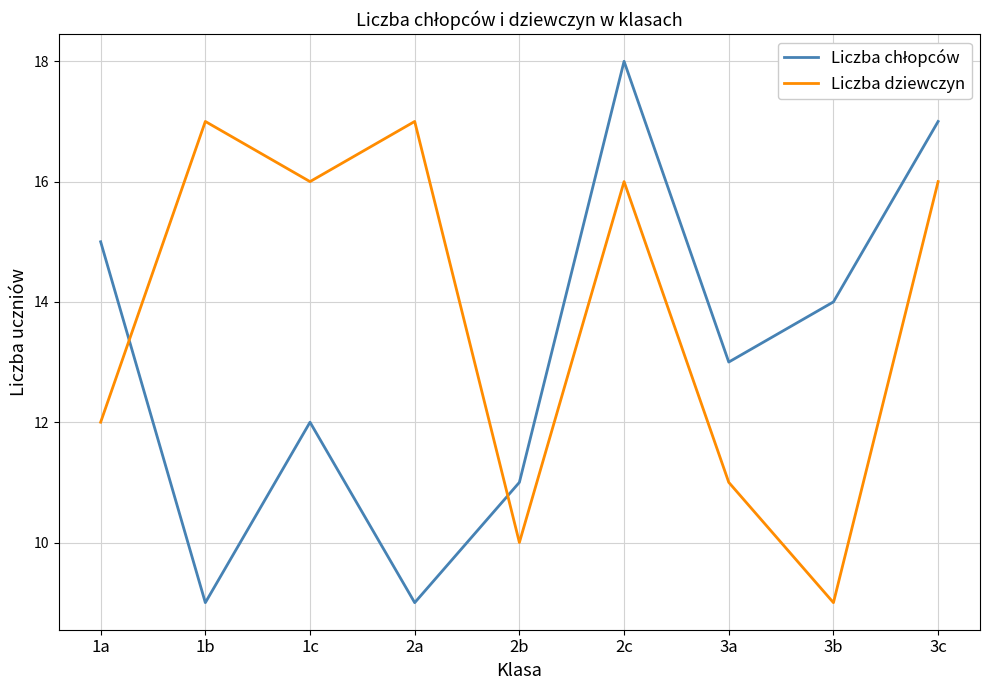

Which series has the largest total across all categories?

Liczba dziewczyn